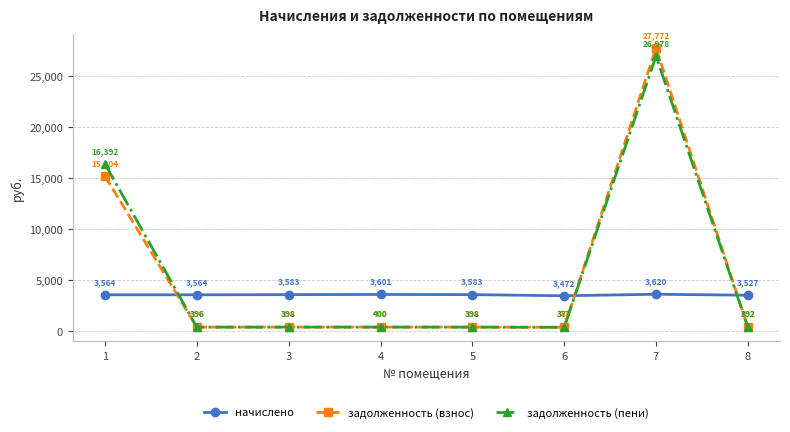

What is the spread (max minus min) of values at 5?

3184.7